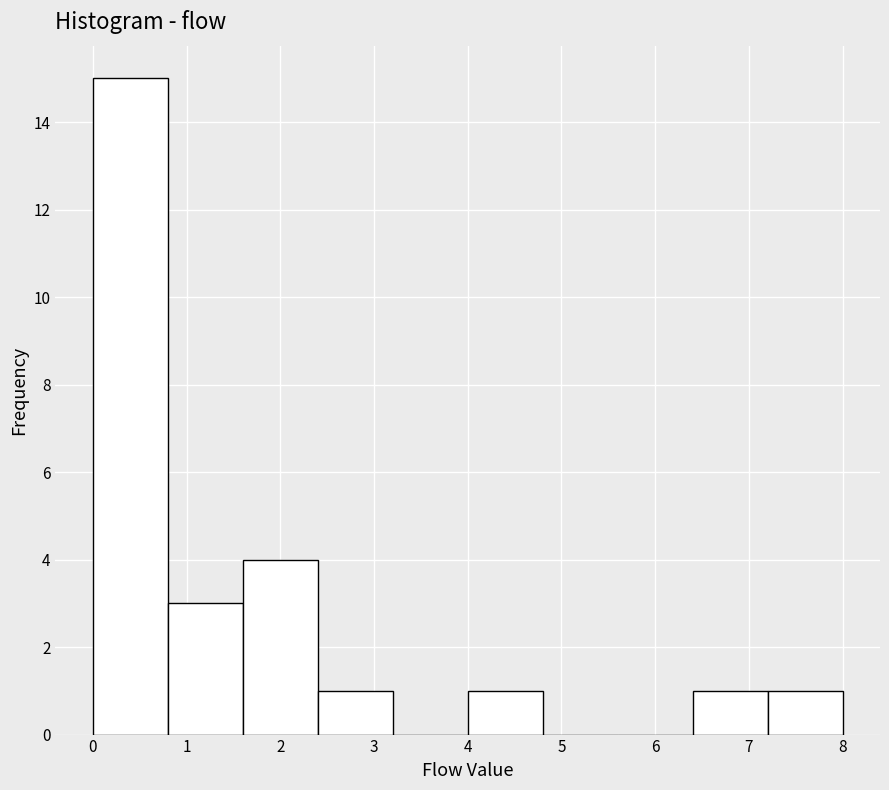

Reading left to right, list every bar in this chart as the range it spans on the x-axis followed by its height. The values are not printed on the chart, so give them approximately, as read against the axis.

0.0 to 0.8: 15
0.8 to 1.6: 3
1.6 to 2.4: 4
2.4 to 3.2: 1
3.2 to 4.0: 0
4.0 to 4.8: 1
4.8 to 5.6: 0
5.6 to 6.4: 0
6.4 to 7.2: 1
7.2 to 8.0: 1